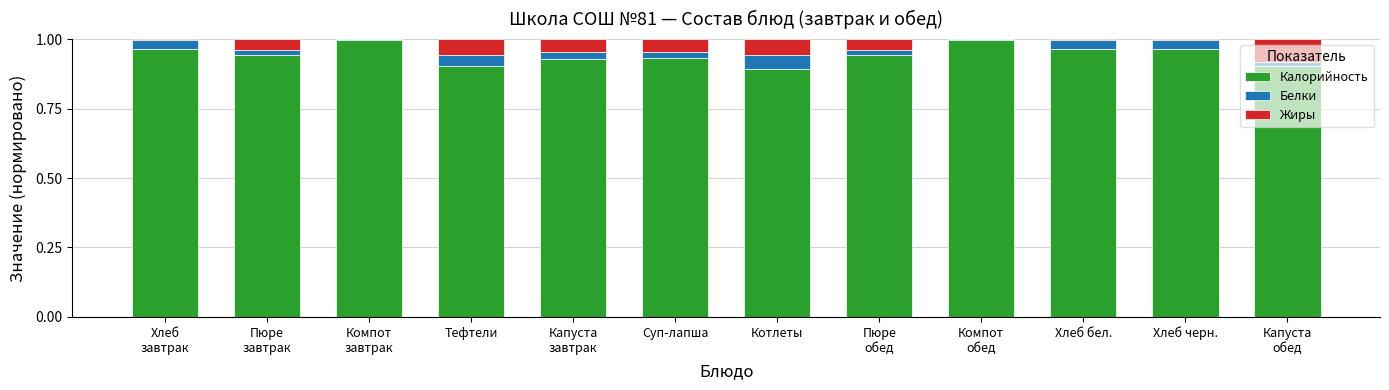

The Калорийность series shows 0.6 at Хлеб черн.. True or false?

False